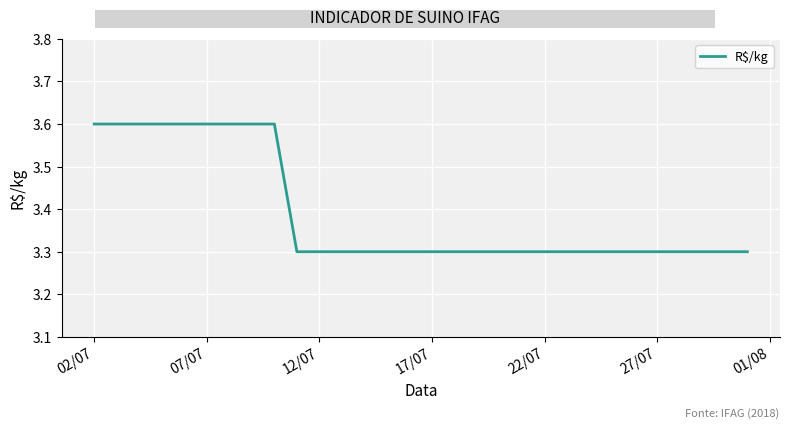

Is this an area chart (filled region under the line)?

No